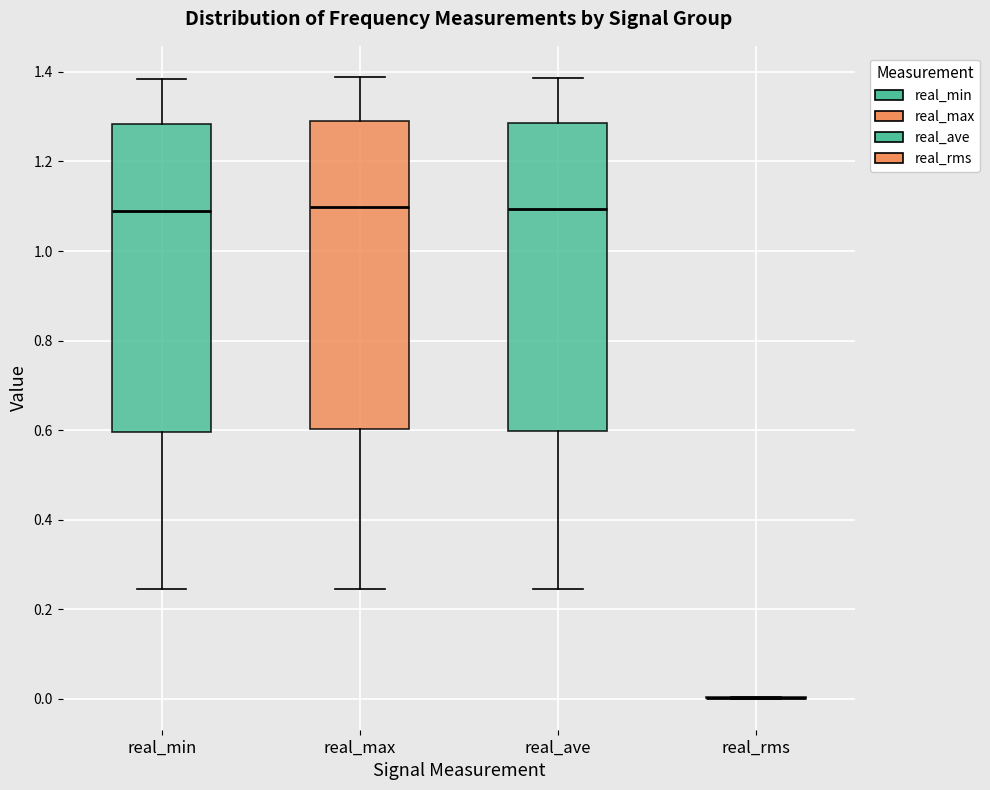

Reading left to right, read every box against the y-axis: the position of its median line, the range the box covers, and the ends of its whiskers. The values are not printed on the chart, so give them approximately, as read against the axis.

real_min: median 1.08, box 0.60 to 1.28, whiskers 0.24 to 1.38
real_max: median 1.10, box 0.60 to 1.28, whiskers 0.24 to 1.38
real_ave: median 1.10, box 0.60 to 1.28, whiskers 0.24 to 1.38
real_rms: box collapsed to a line at 0.00, whiskers 0.00 to 0.00